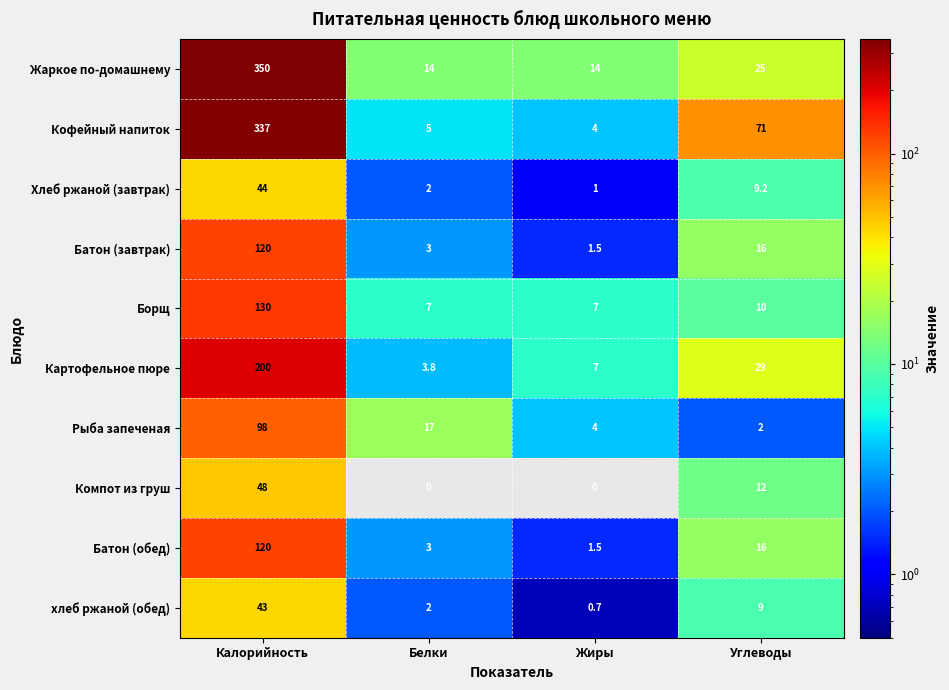

Between Калорийность and Жиры, which series saw the biggest shift?

Жаркое по-домашнему